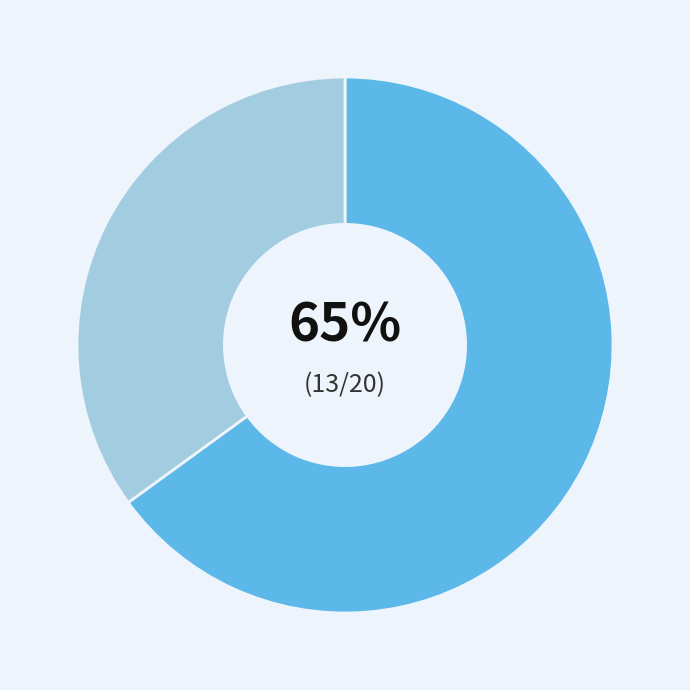

To the nearest percent, what is the difference between the largest and smallest slice percentages?

30%